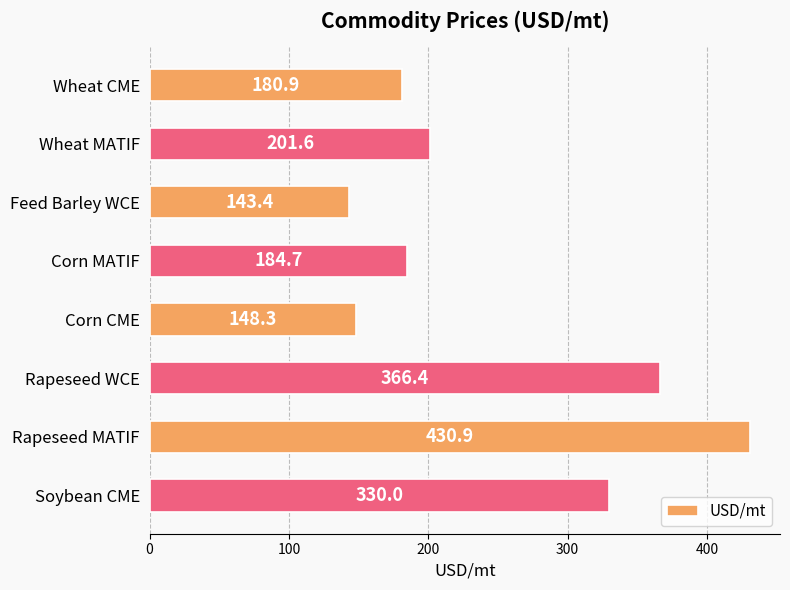

At which label is the value closest to 287?

Soybean CME